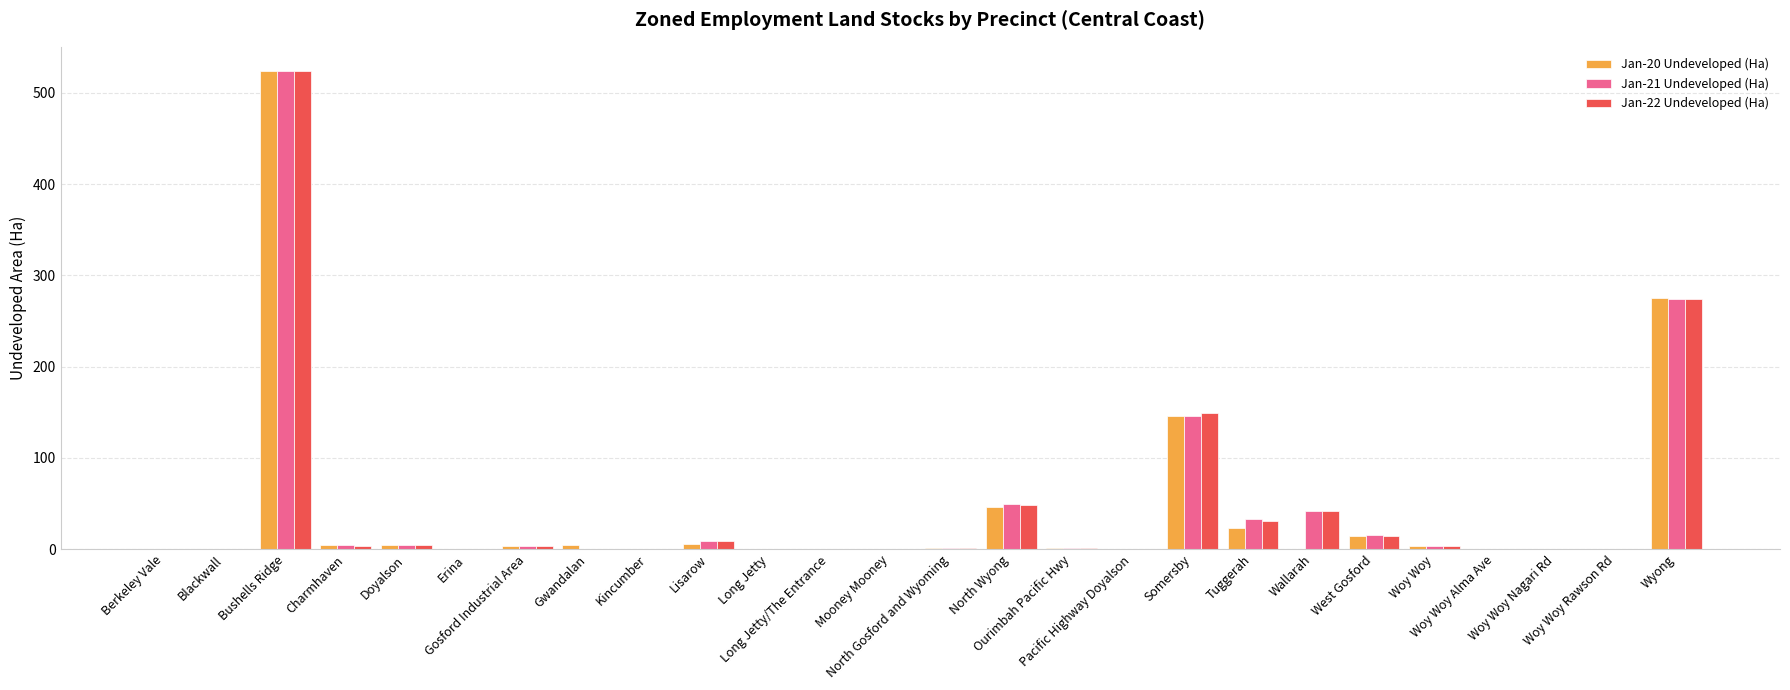

What position from the right is Charmhaven?

23